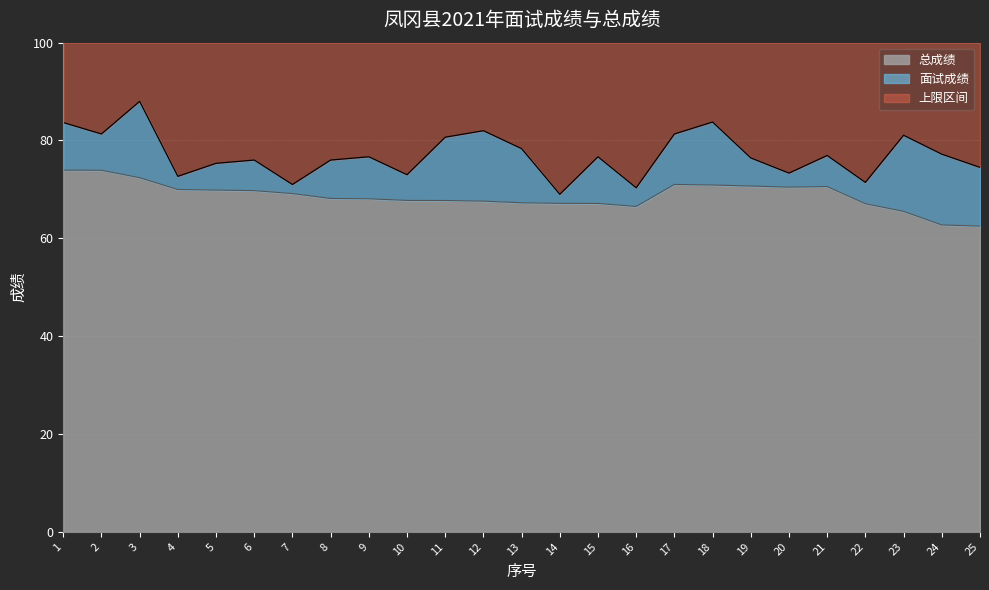

What is the total value across all series at 11?

100.0